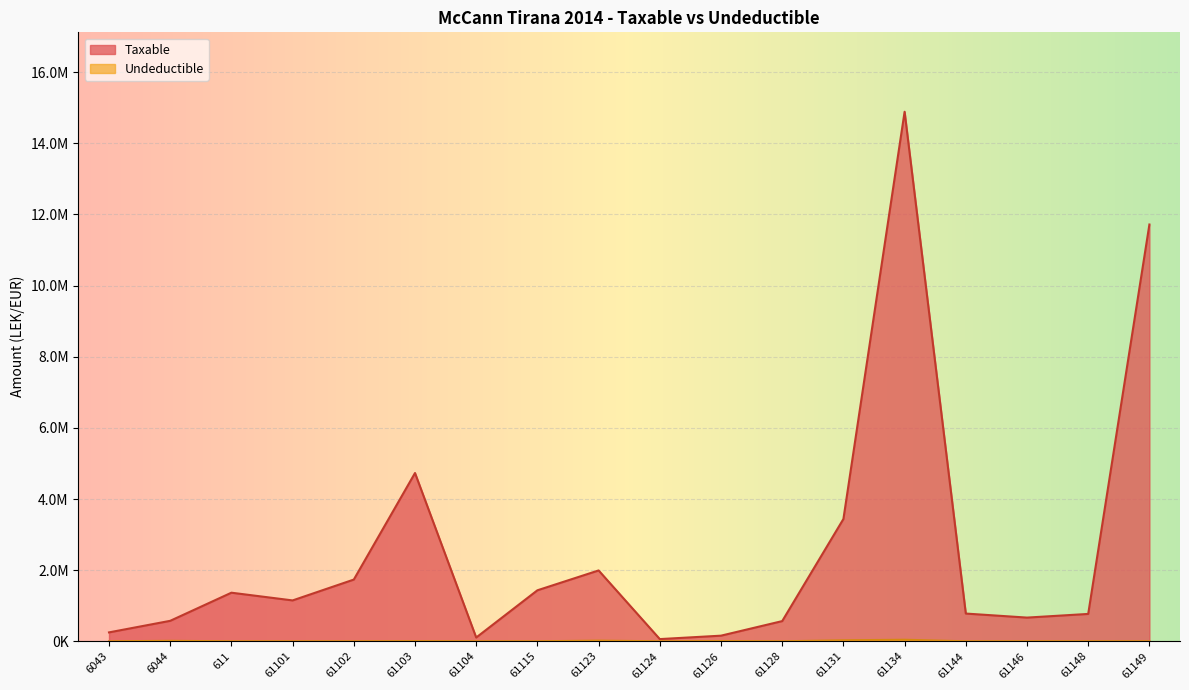

At which label is Undeductible closest to 21649?

61123